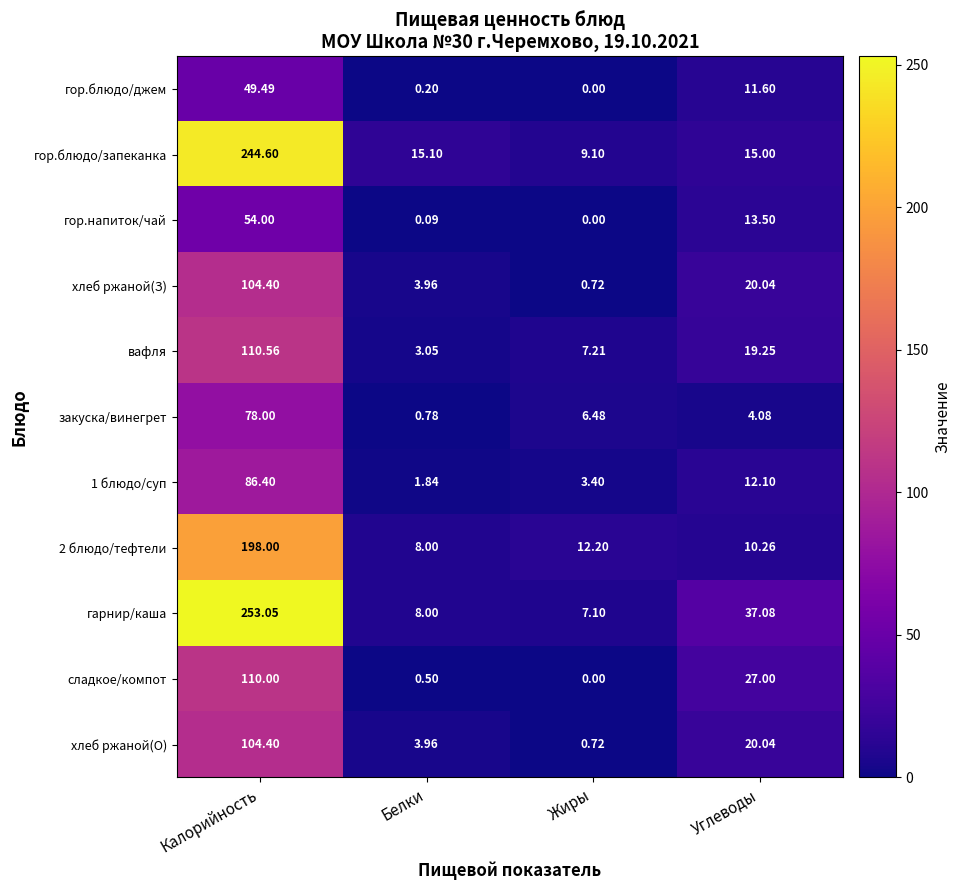

Which category has the highest value across all series?

Калорийность